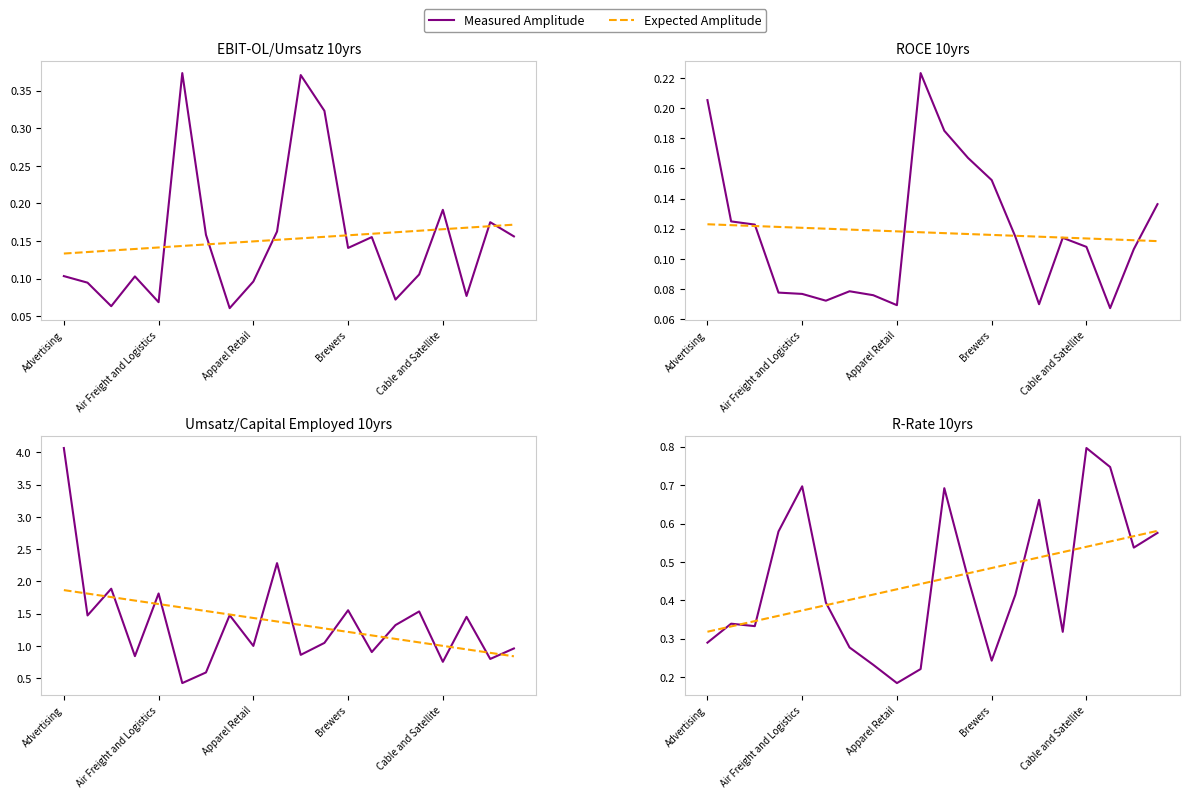

Between which two adjacent categories do Measured Amplitude and Expected Amplitude first intersect?

Advertising and Air Freight and Logistics